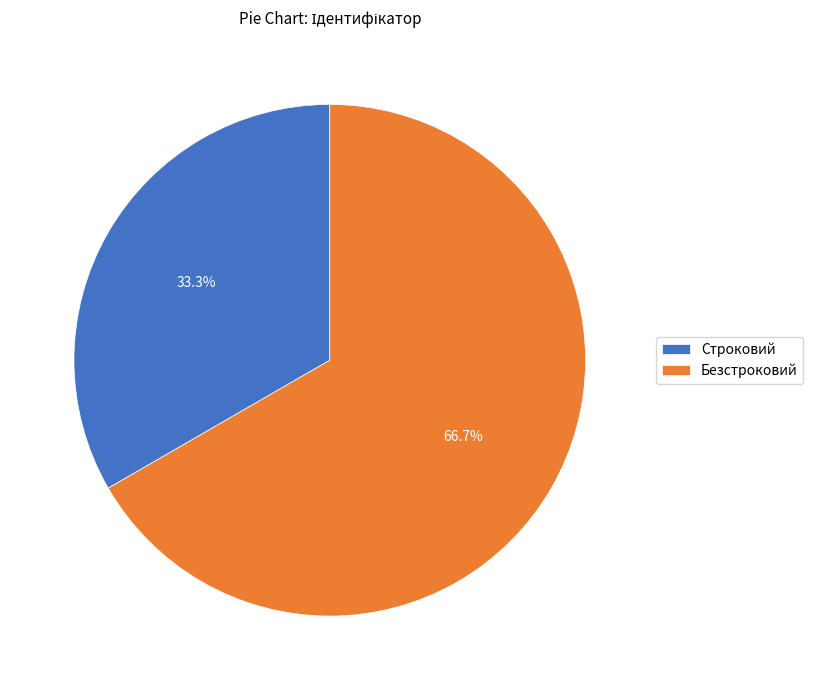

Rank the categories by value from highest to lowest.

Безстроковий, Строковий